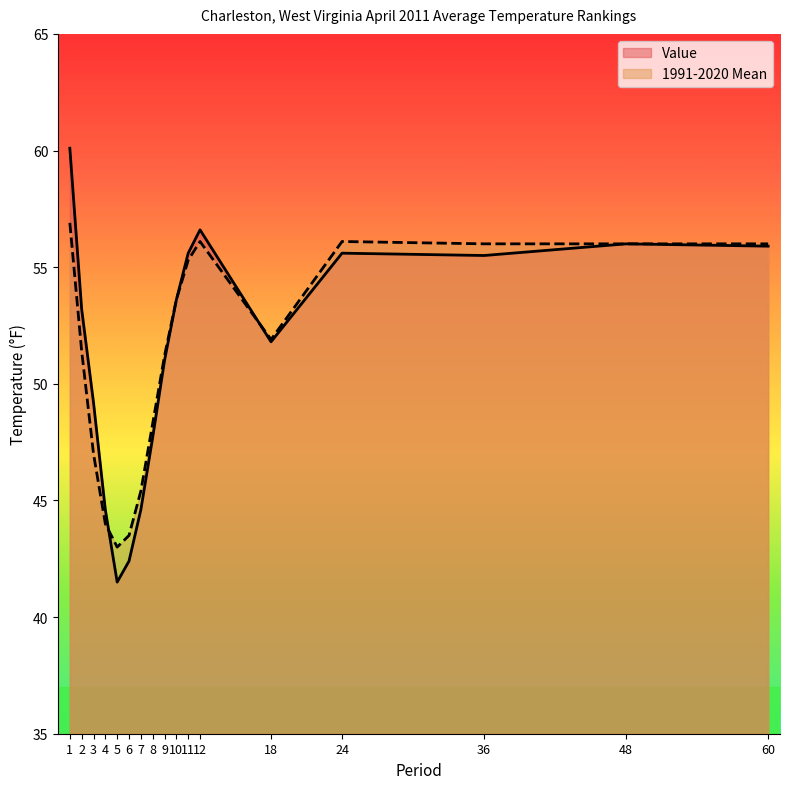

Which series has the largest range (max minus min)?

Value